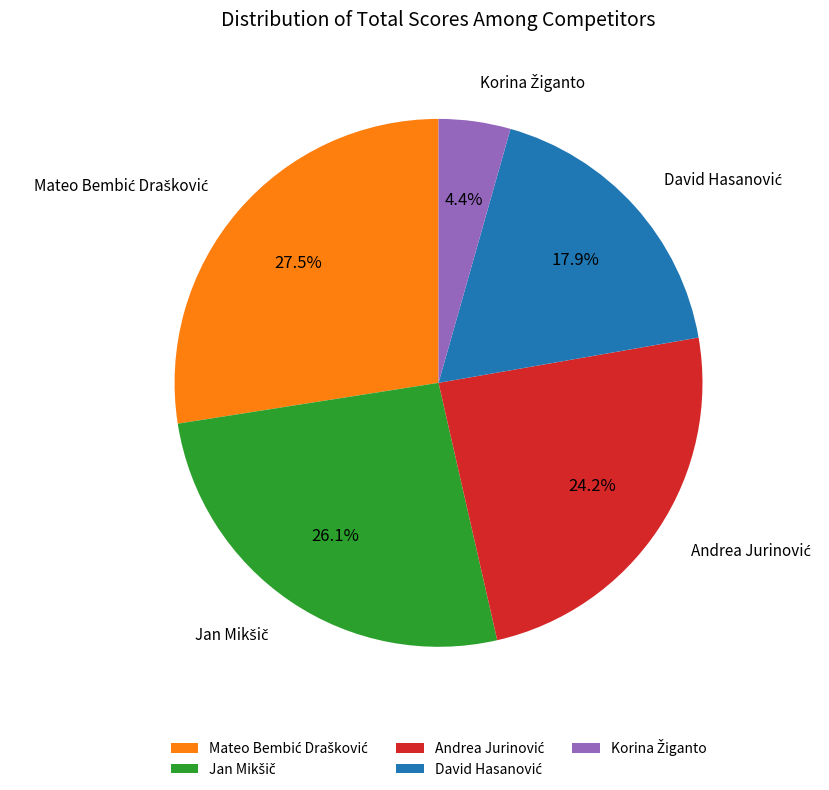

Is there a majority slice in this chart?

No